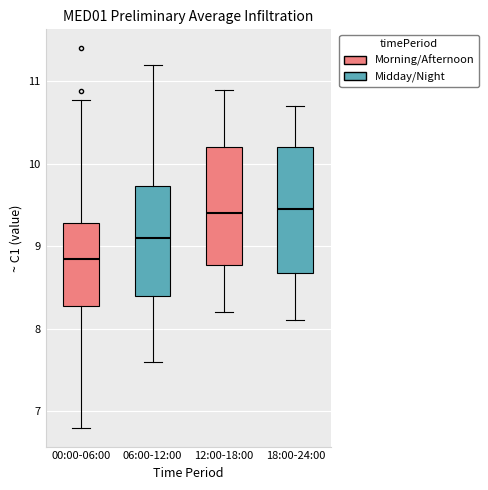

Which box has the lowest median line?

00:00-06:00